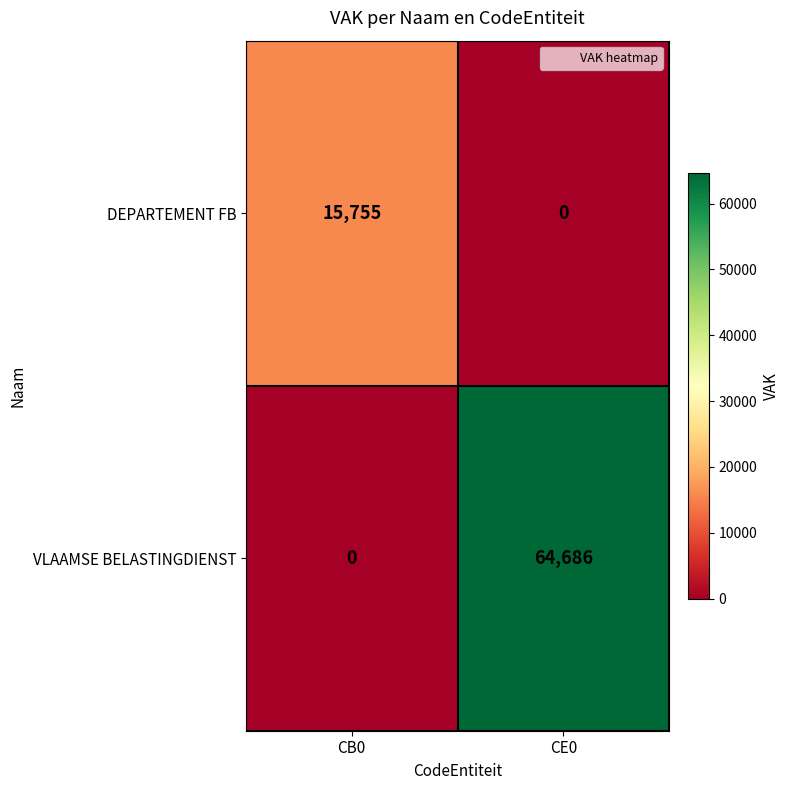

What is the total value across all series at CE0?

64686